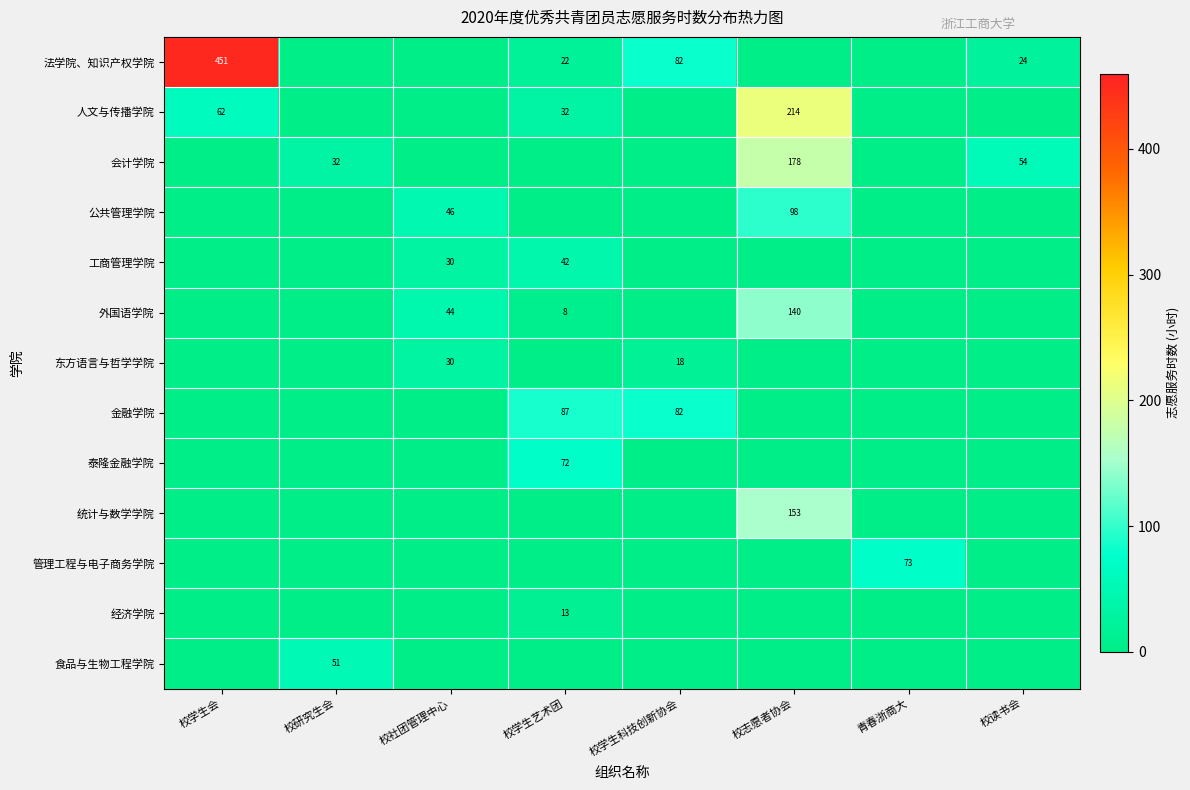

Which series has the largest range (max minus min)?

法学院、知识产权学院